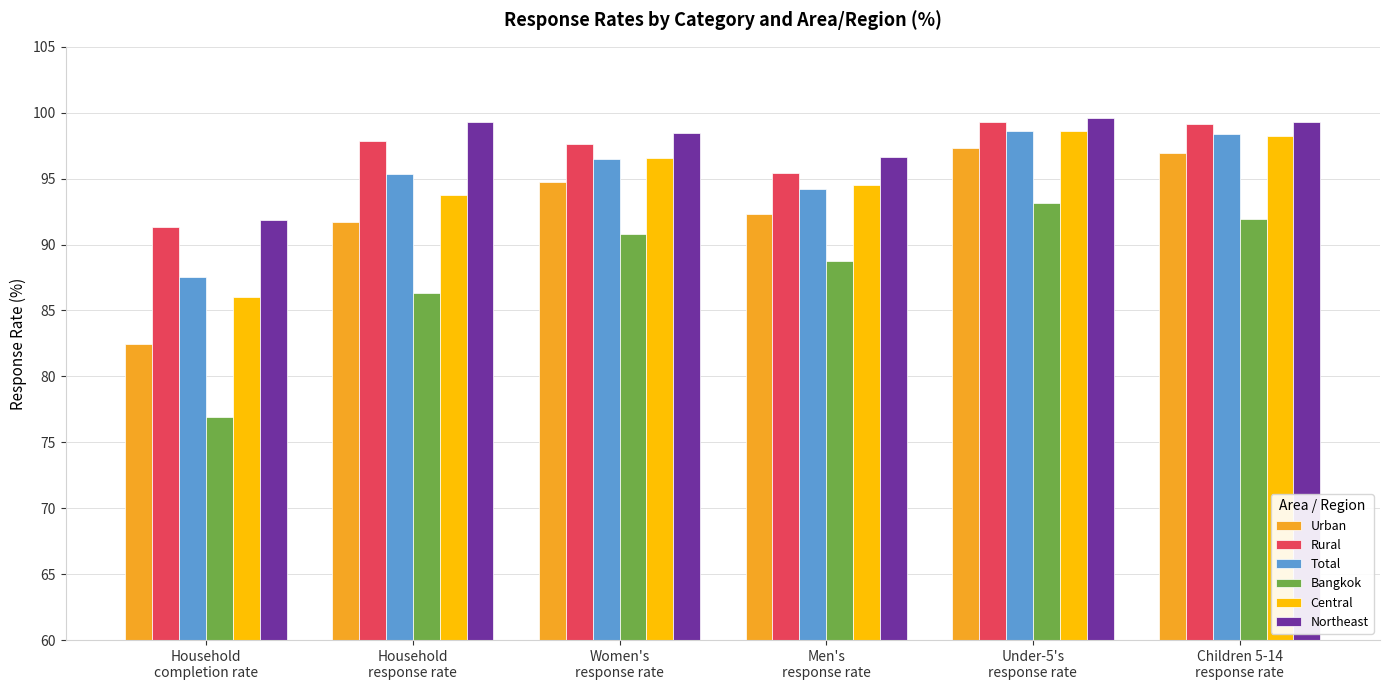

What is the label of the 4th bar from the left?

Men's
response rate